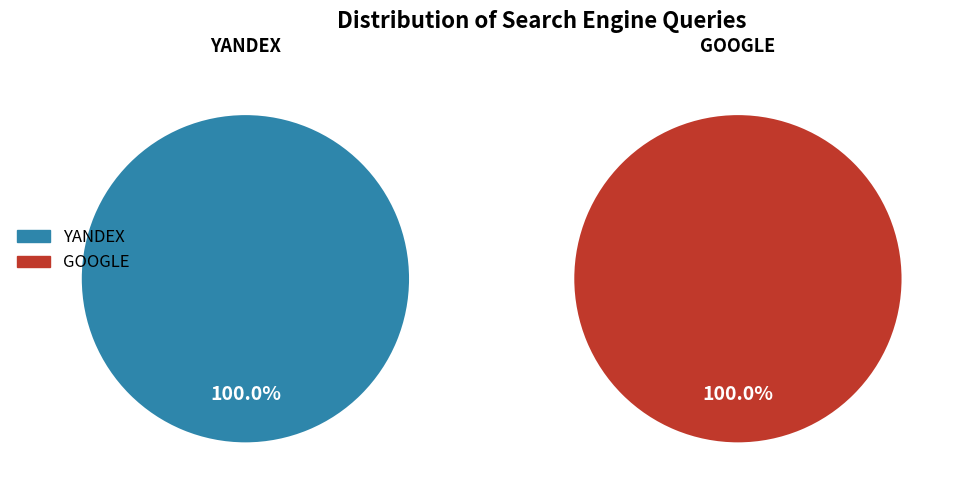

How many segments does this pie chart have?

2